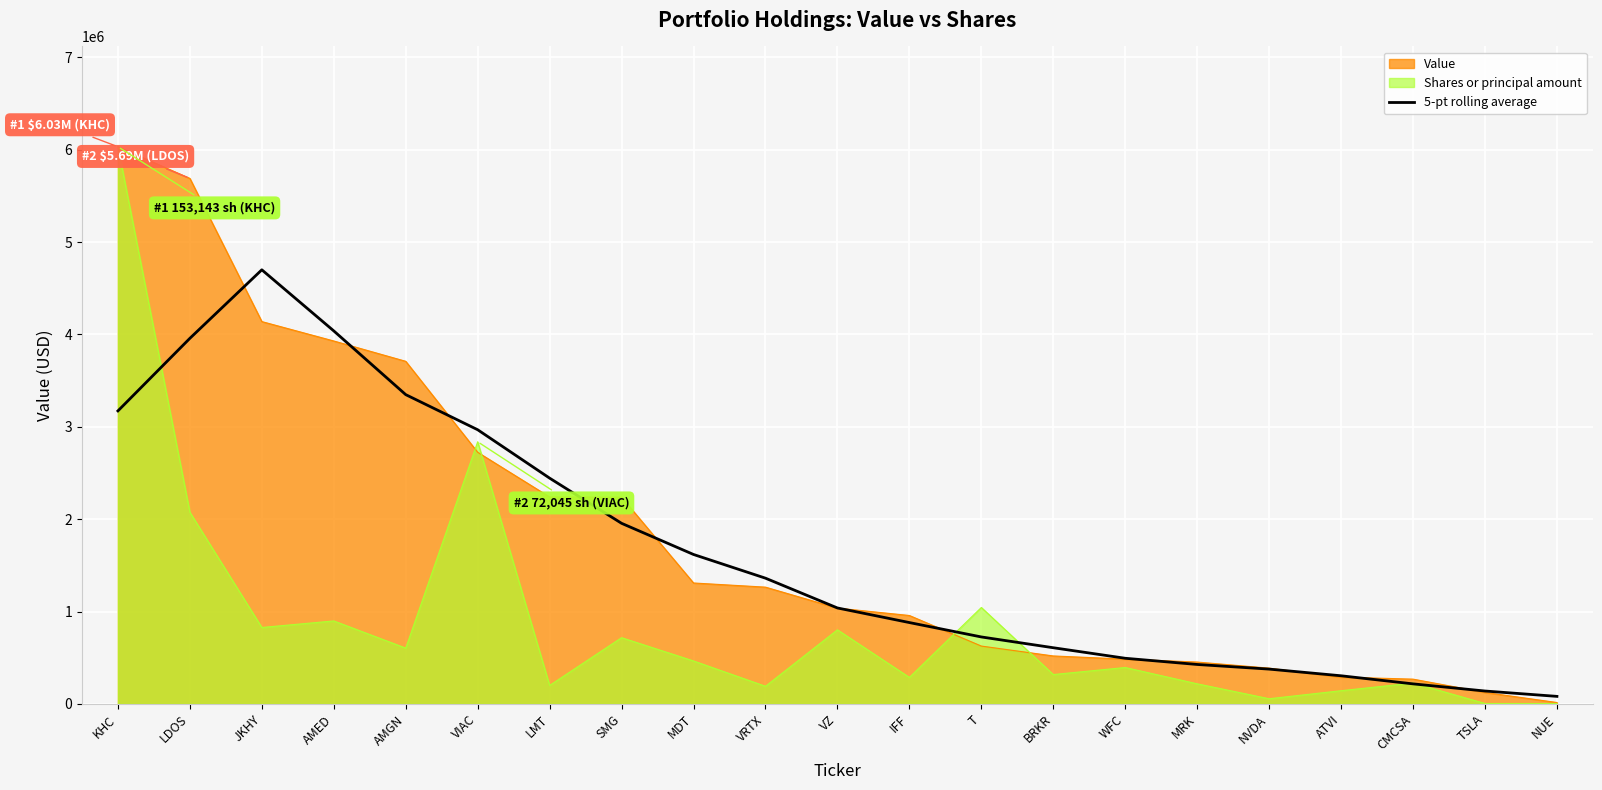

The chart shows a value of 2968000 at VIAC. True or false?

True